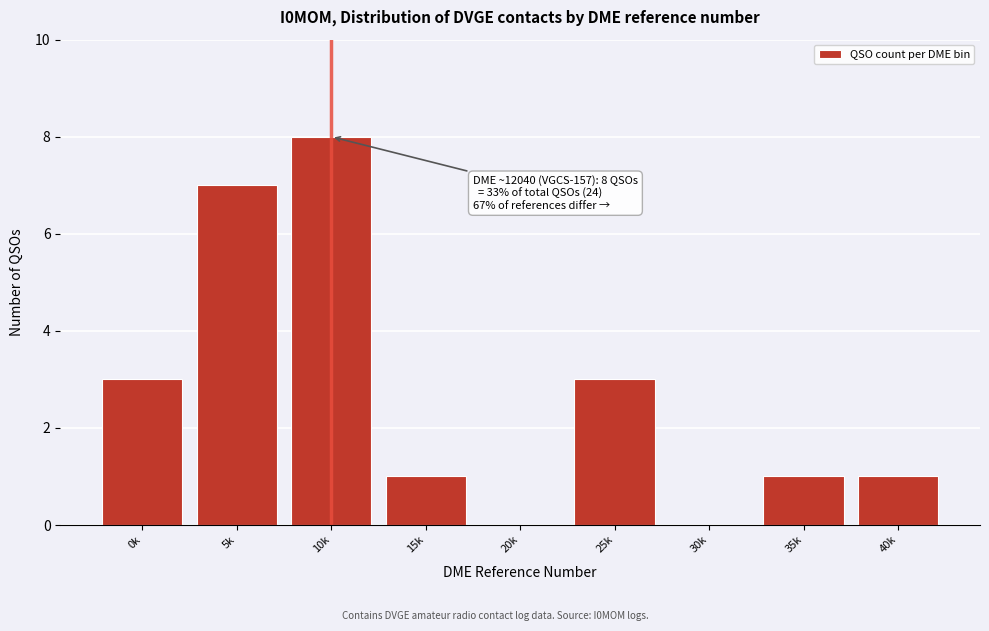

Reading left to right, what are all the values shown in this chart?

0k=3	5k=7	10k=8	15k=1	20k=0	25k=3	30k=0	35k=1	40k=1